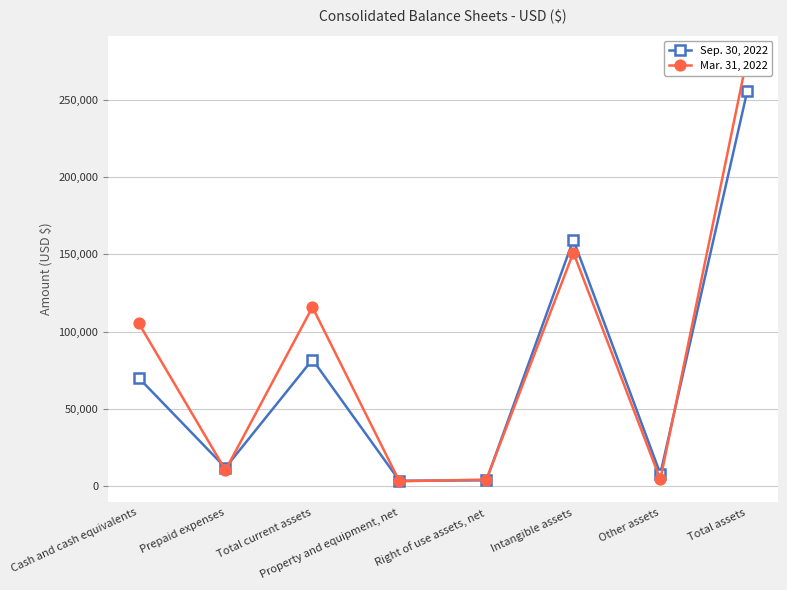

Which category has the lowest value in the Sep. 30, 2022 series?

Property and equipment, net